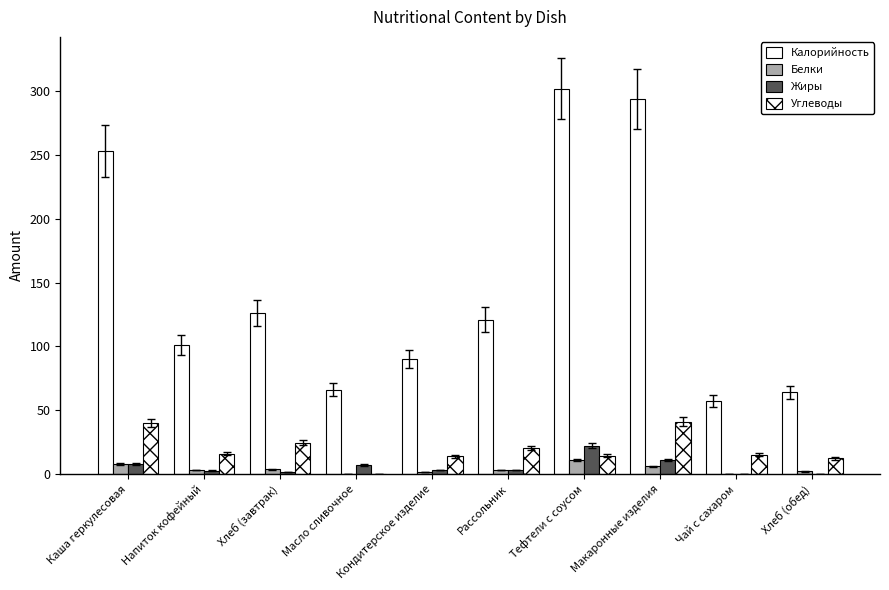

Which label corresponds to the smallest value in the chart?

Чай с сахаром